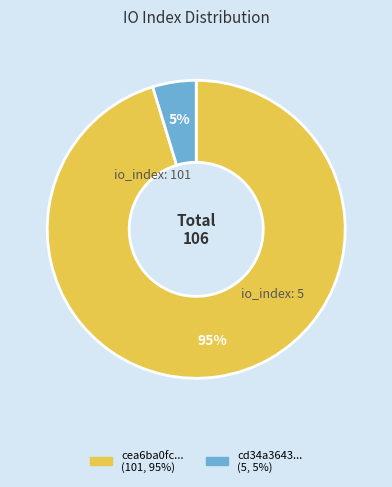

Does any single category account for the majority?

Yes